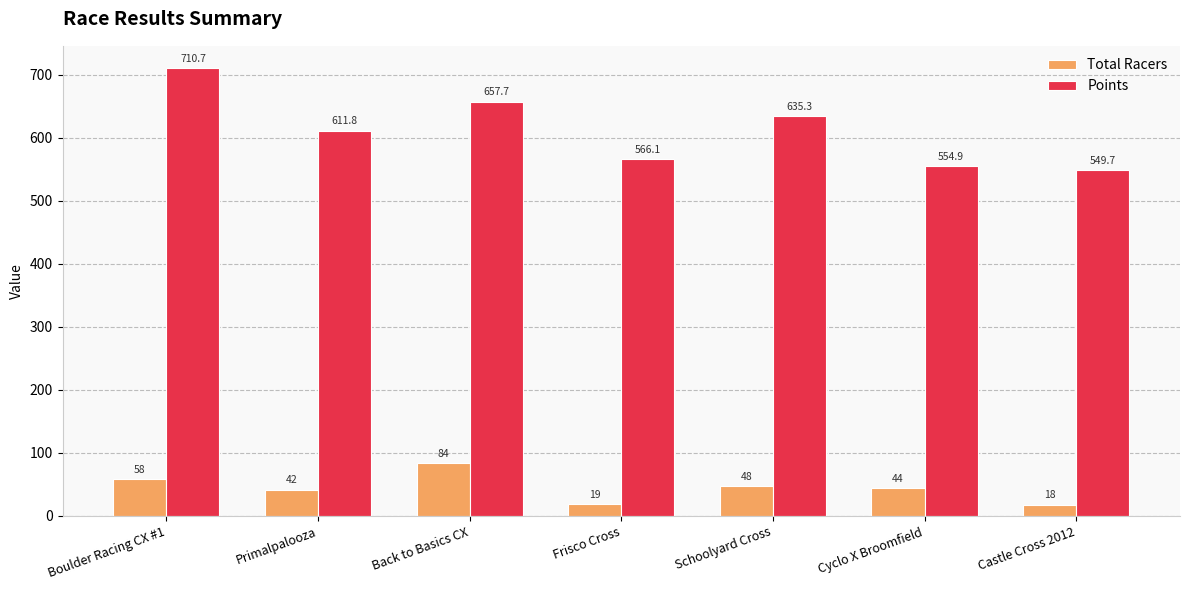

Reading left to right, transcribe all the data shown in this chart.

Total Racers: 58.0	42.0	84.0	19.0	48.0	44.0	18.0
Points: 710.7	611.8	657.7	566.1	635.3	554.9	549.7